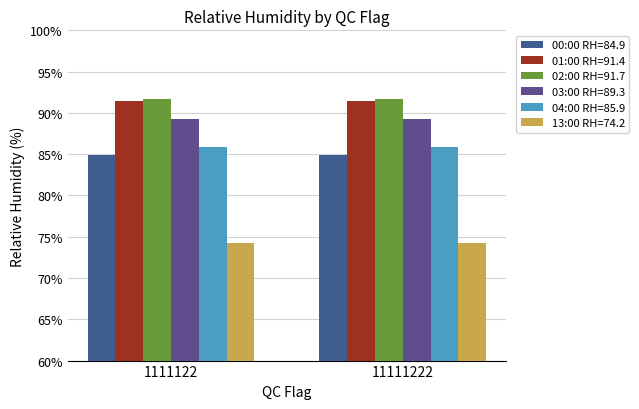

What is the spread (max minus min) of values at 11111222?

17.5